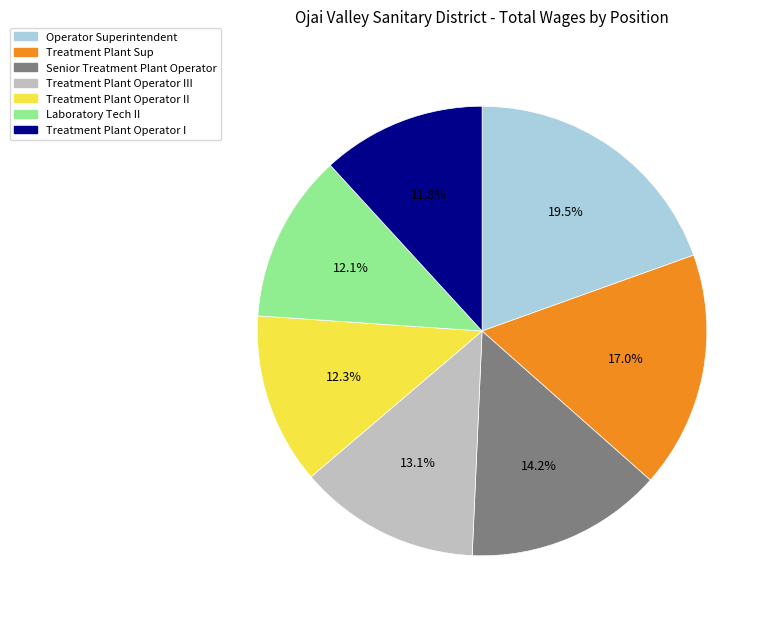

Combined, what portion of the pie is Senior Treatment Plant Operator and Laboratory Tech II?

26.3%